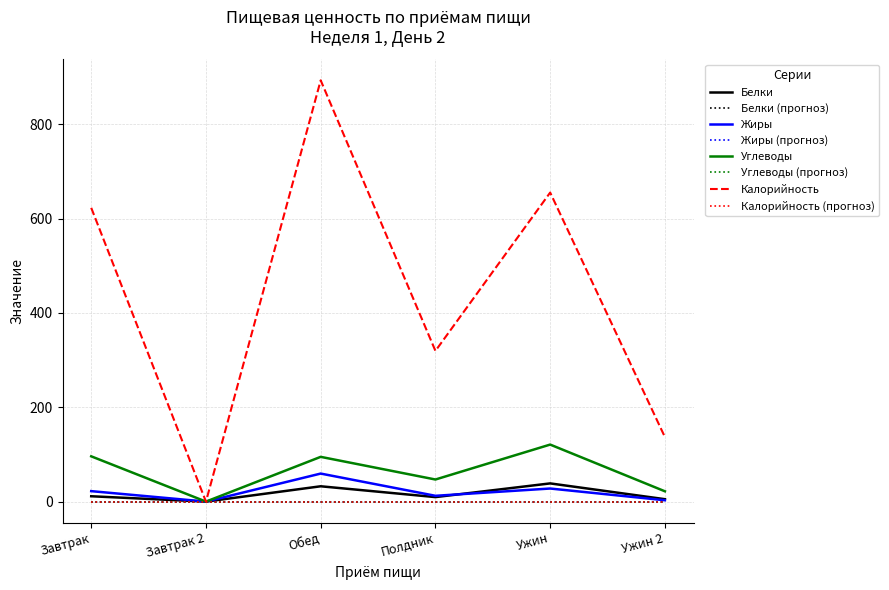

Is this an area chart (filled region under the line)?

No